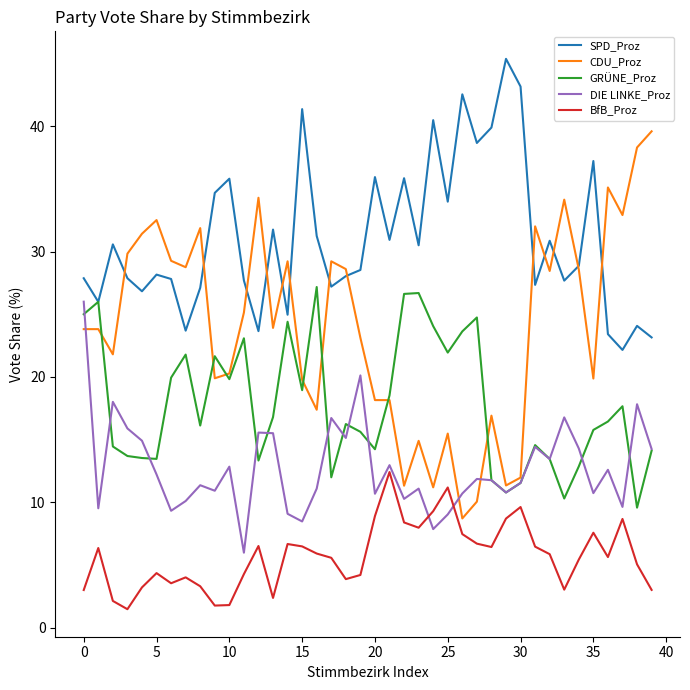

Which series has the largest total across all categories?

SPD_Proz